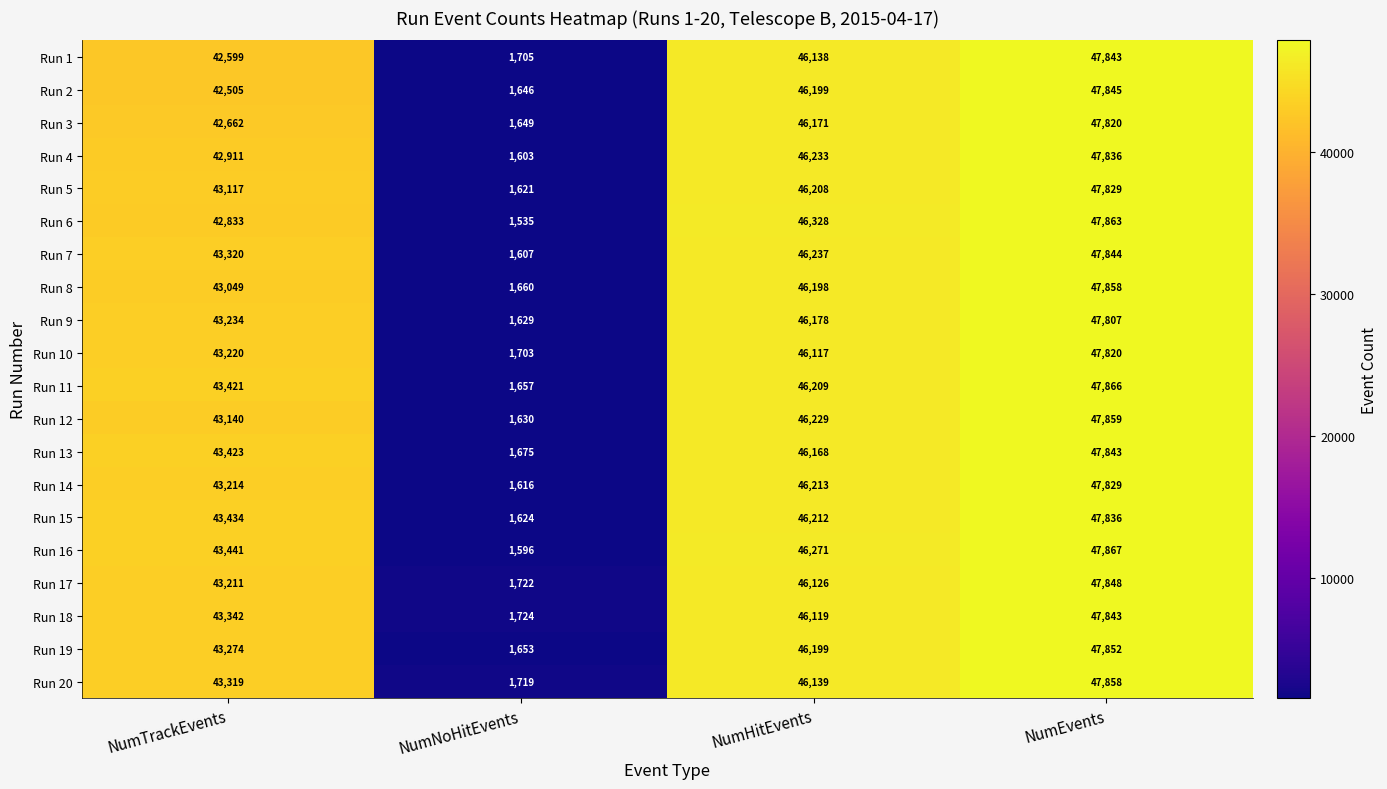

What is the average value of the Run 10 series?

34715